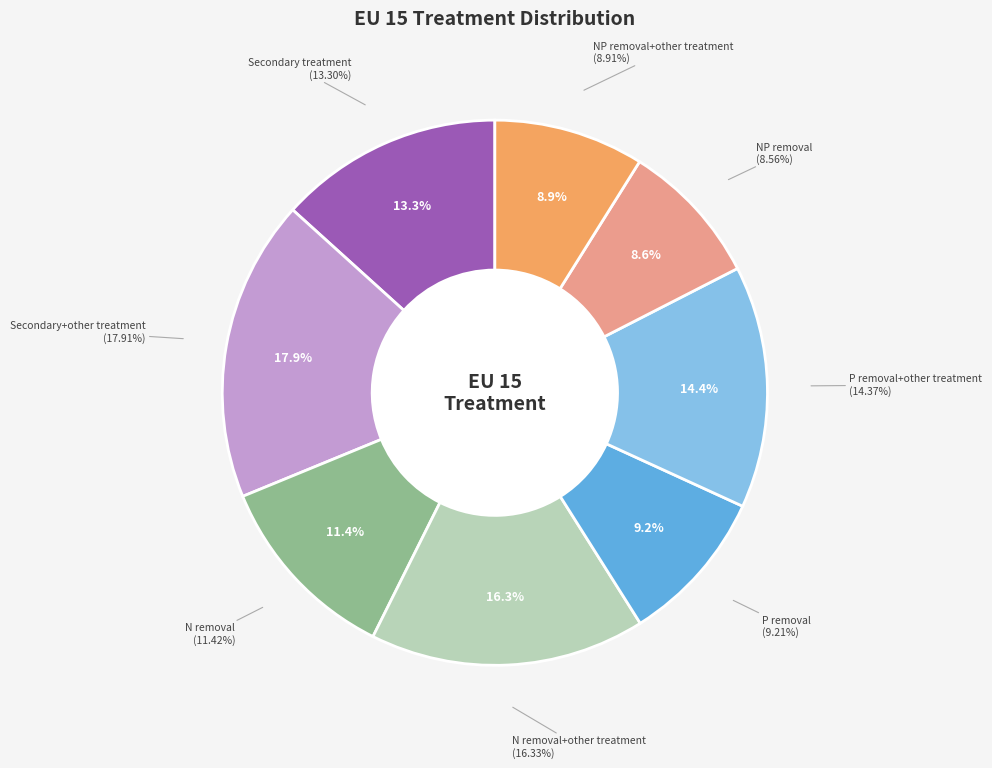

How much of the chart is everything except N removal+other treatment?

83.7%